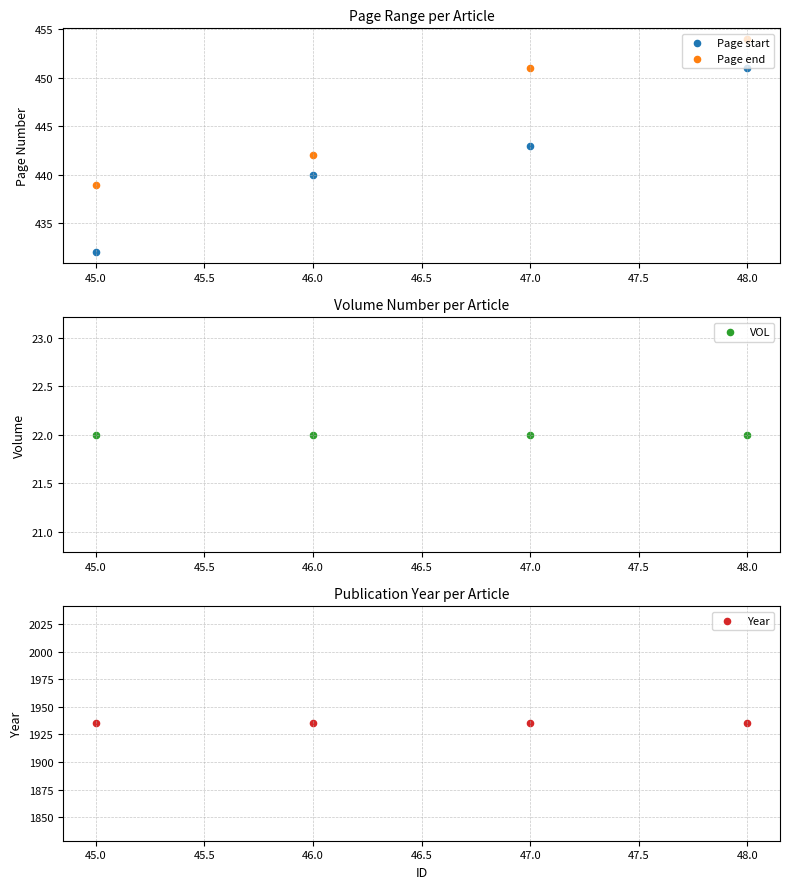

Is the value of Page start at 46.0 greater than the value of Page end at 47.0?

No